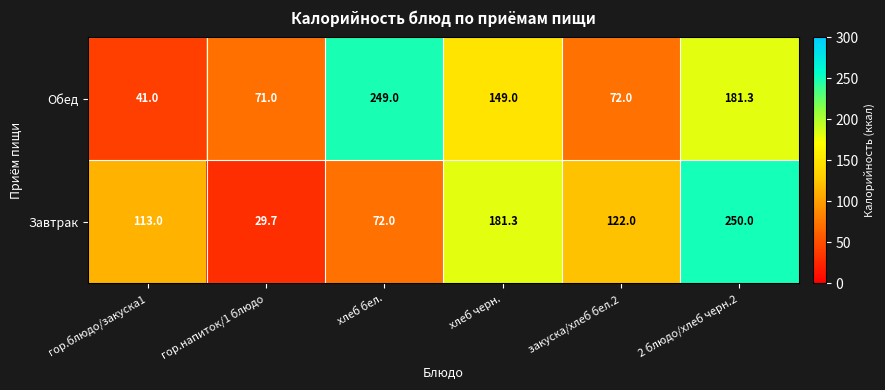

Reading right to left, list all the values displayed in this chart.

Обед: 181.3	72.0	149.0	249.0	71.0	41.0
Завтрак: 250.0	122.0	181.3	72.0	29.7	113.0